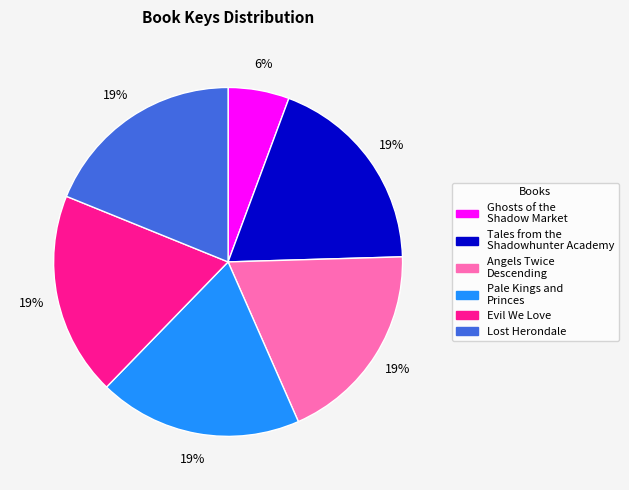

Is there any slice that represents more than half of the pie?

No